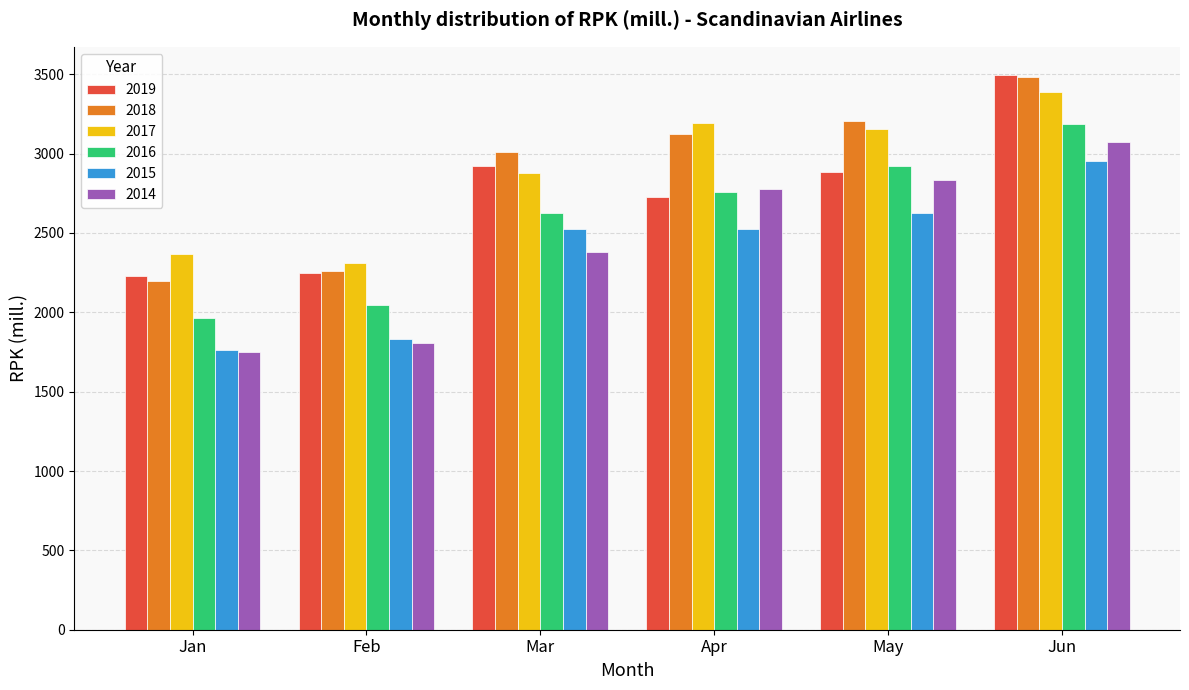

What are all the series names shown in the legend?

2019, 2018, 2017, 2016, 2015, 2014